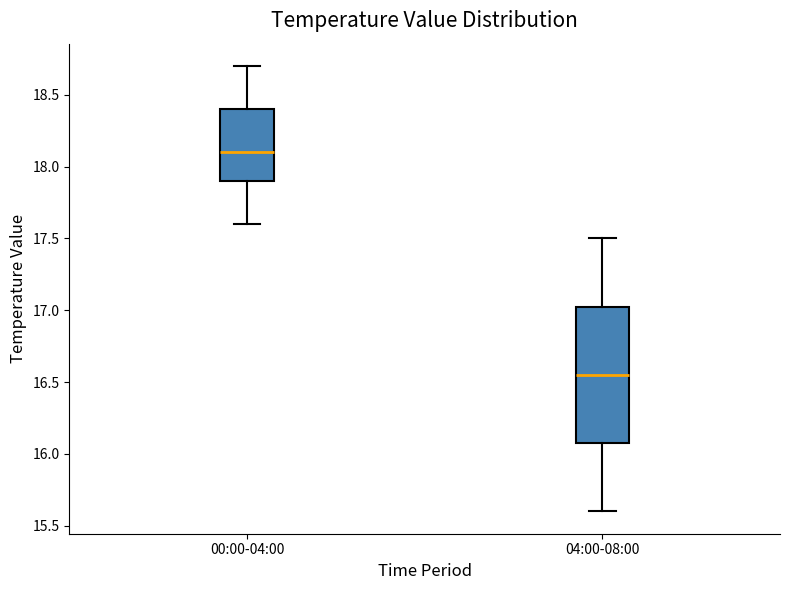

Comparing the boxes themselves (not the whiskers), which one is the tallest?

04:00-08:00